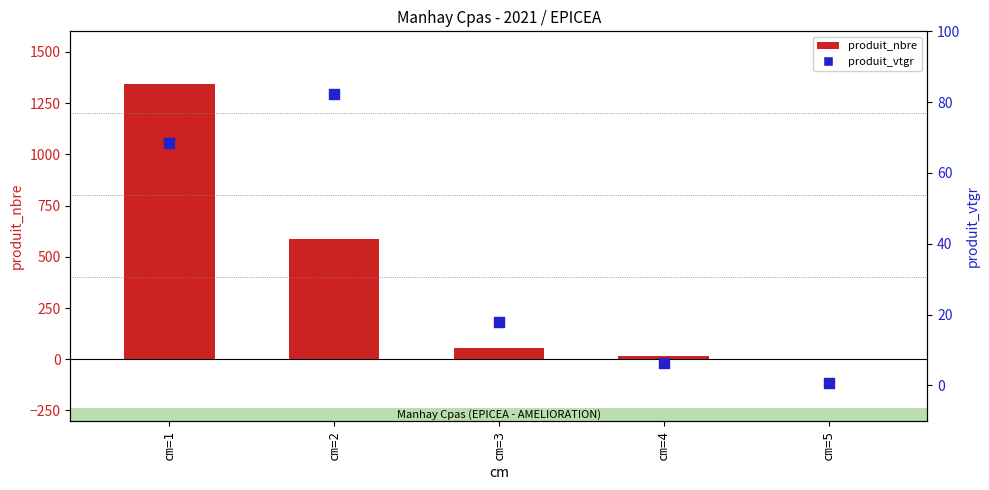

What is the total value across all series at cm=1?

1412.4